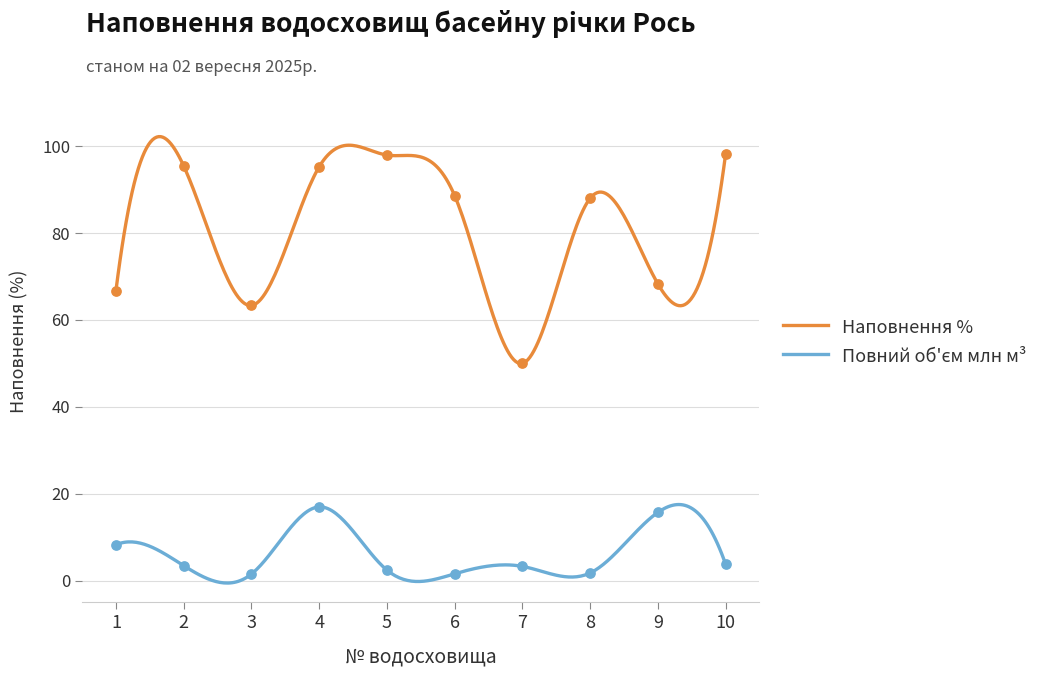

At how many categories does at least one series exceed 55?

9